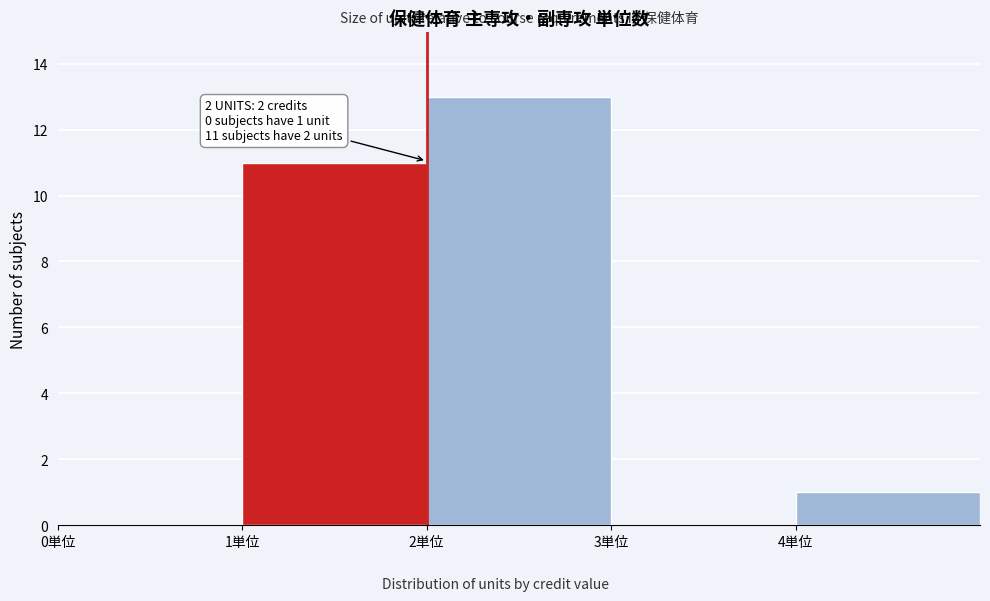

Which range on the x-axis has the tallest bar?

2 to 3